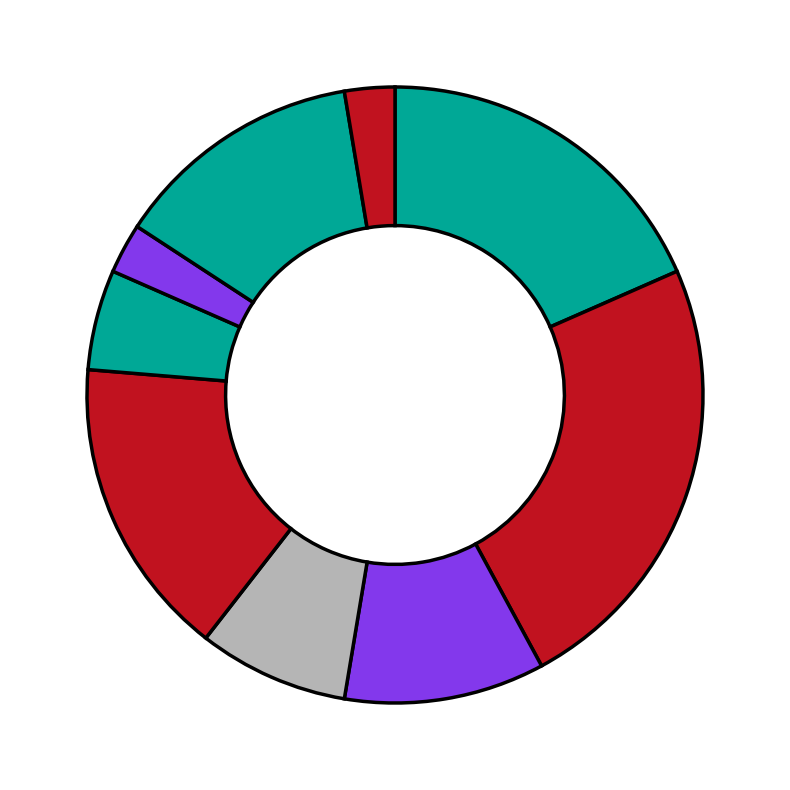

How many segments does this pie chart have?

9